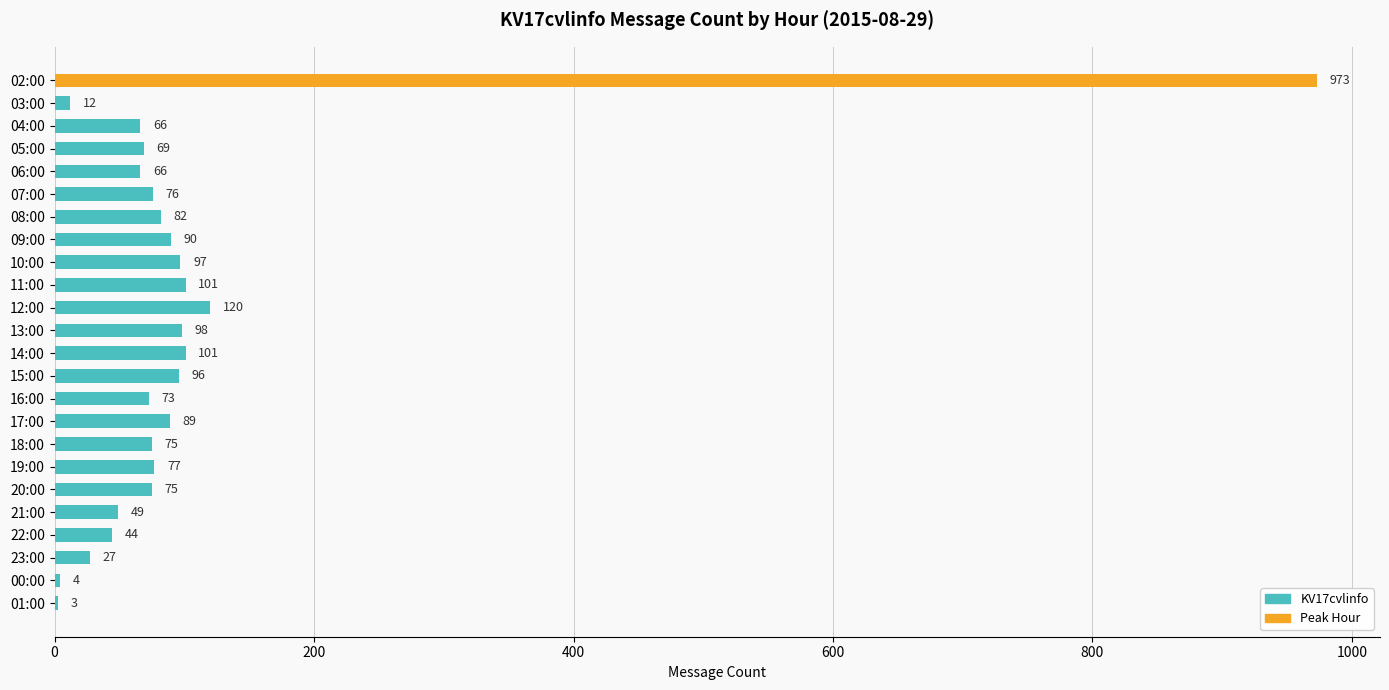

What is the sum of the values at 12:00 and 07:00?

196